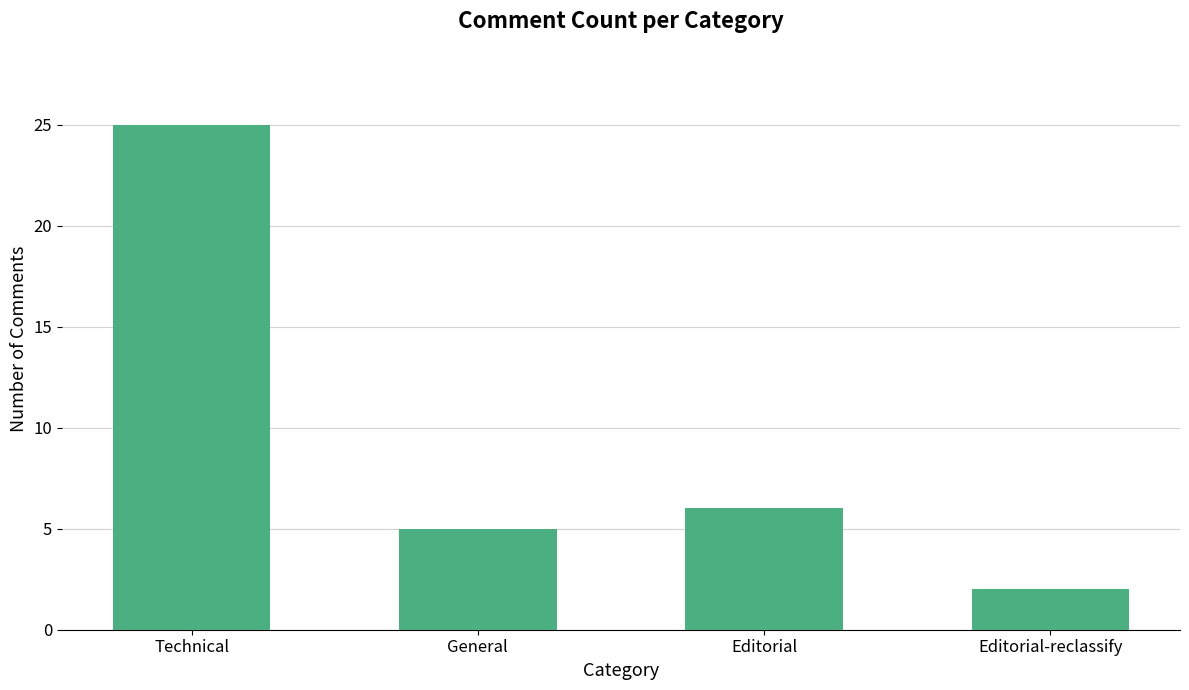

Which category has the lowest value across all series?

Editorial-reclassify